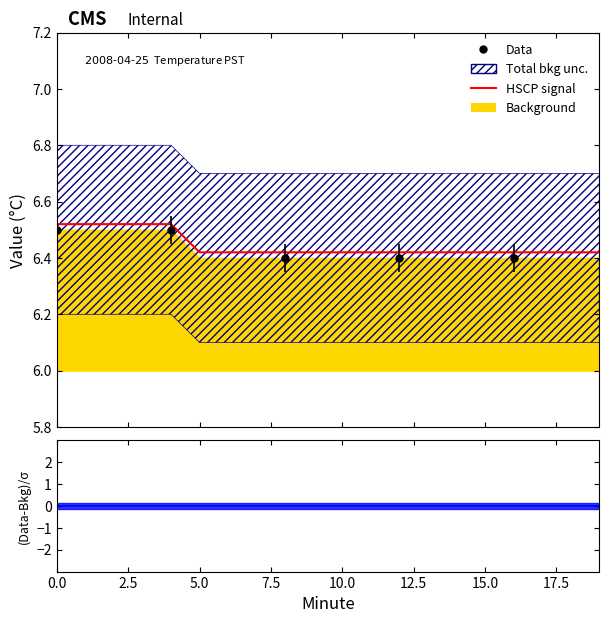

How many values are between 6 and 7?

20